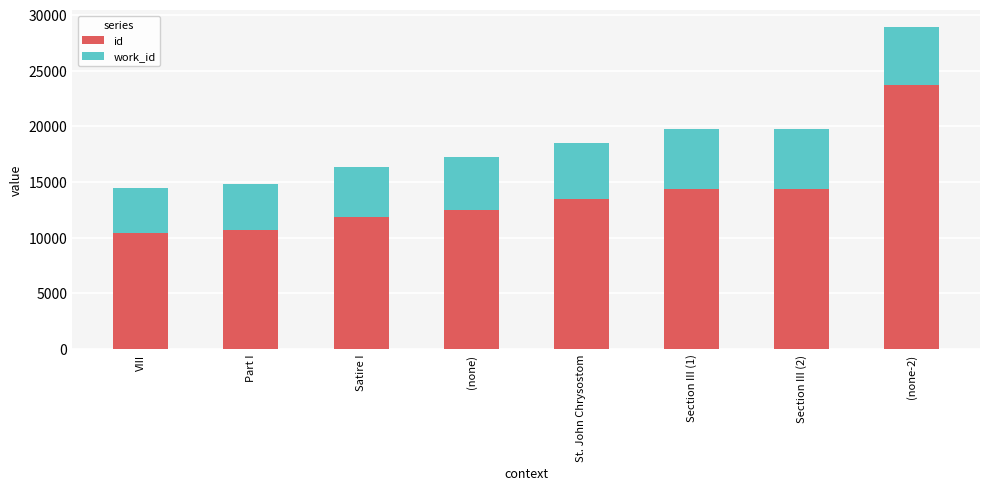

How many bars are there in total?

8